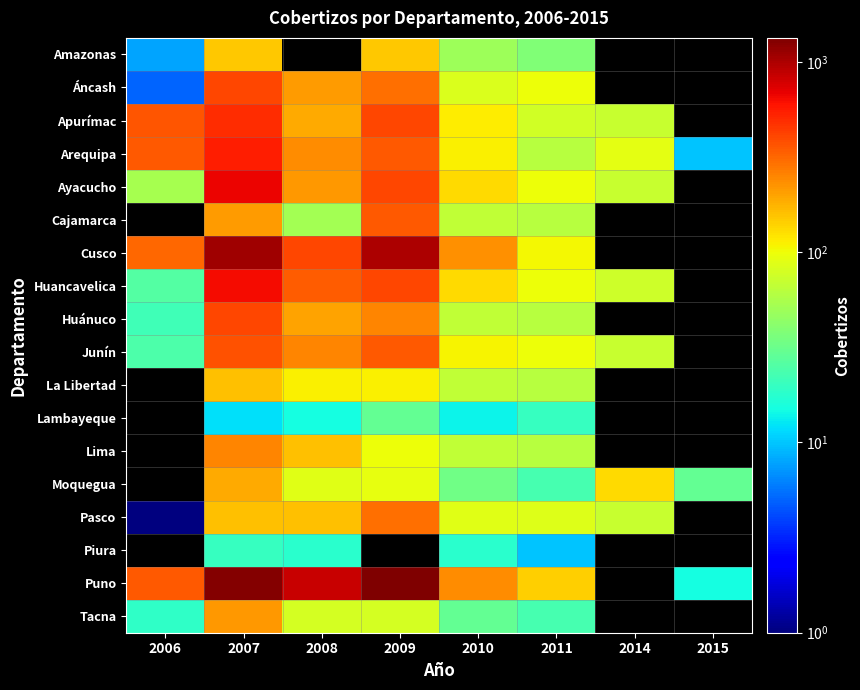

Which series has the largest total across all categories?

Puno